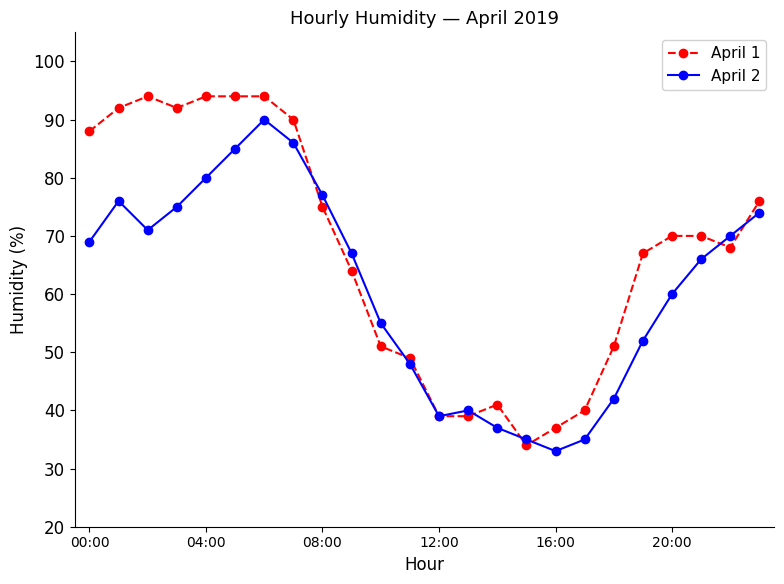

Reading right to left, list all the values displayed in this chart.

April 1: 76	68	70	70	67	51	40	37	34	41	39	39	49	51	64	75	90	94	94	94	92	94	92	88
April 2: 74	70	66	60	52	42	35	33	35	37	40	39	48	55	67	77	86	90	85	80	75	71	76	69